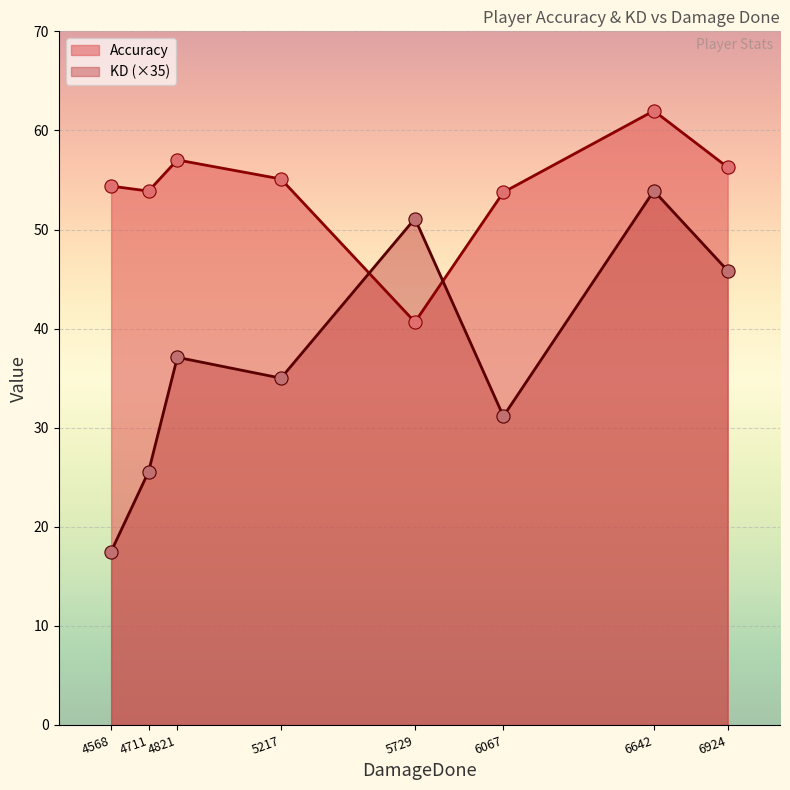

Which series reaches the minimum Y coordinate?

KD